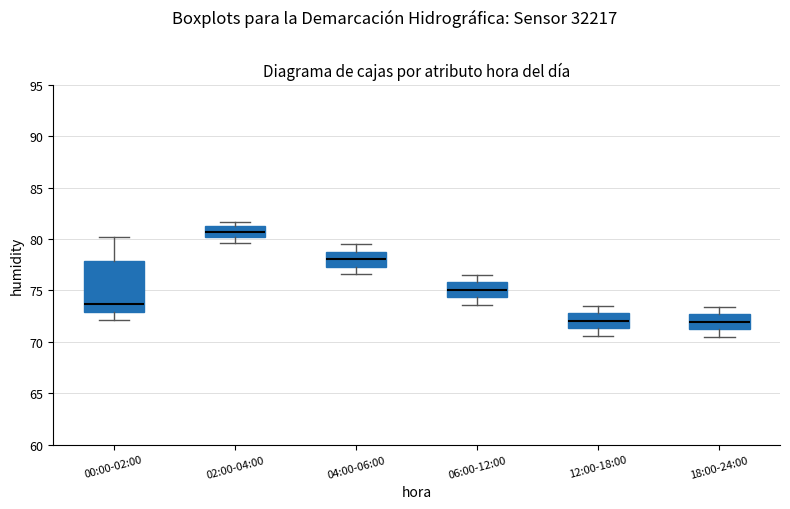

Where does the upper whisker of the box for 18:00-24:00 end on the y-axis? The values are not printed on the chart, so give them approximately, as read against the axis.

73.5